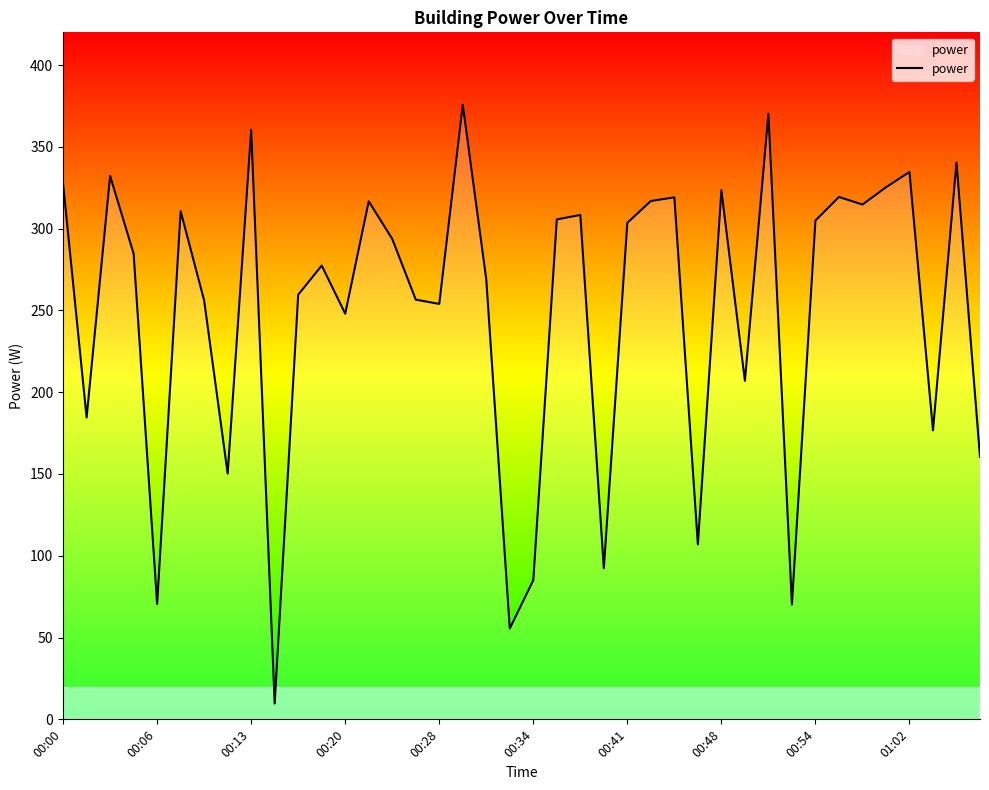

What is the minimum value shown in the chart?

9.7